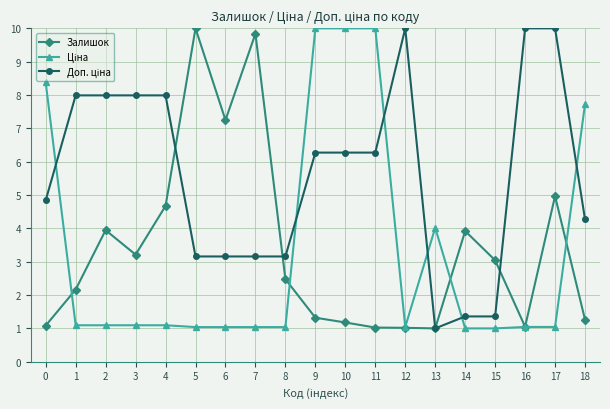

How many lines are shown in the chart?

3